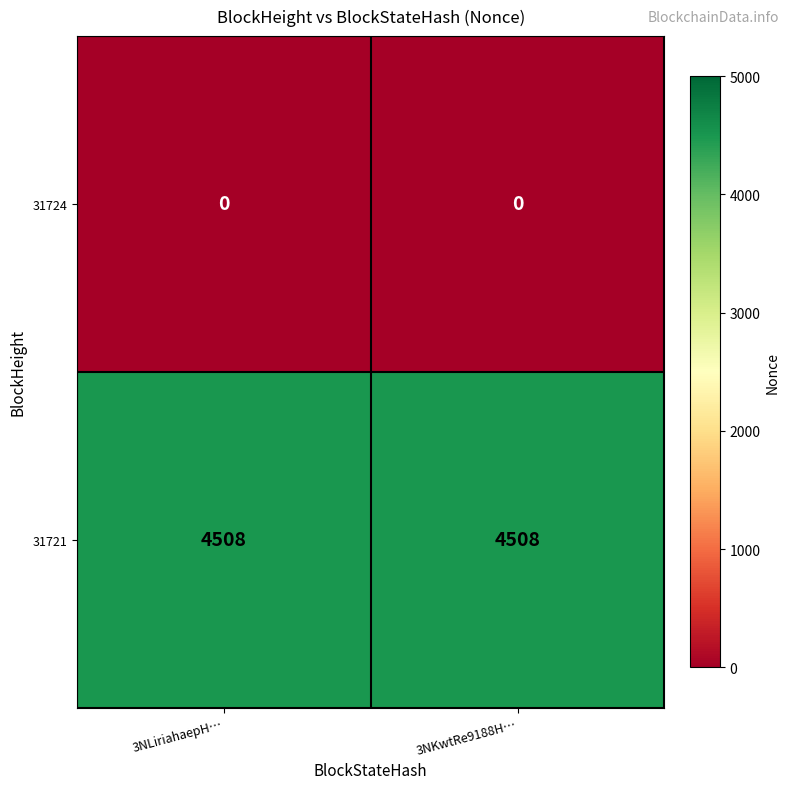

What is the greatest value displayed?

4508